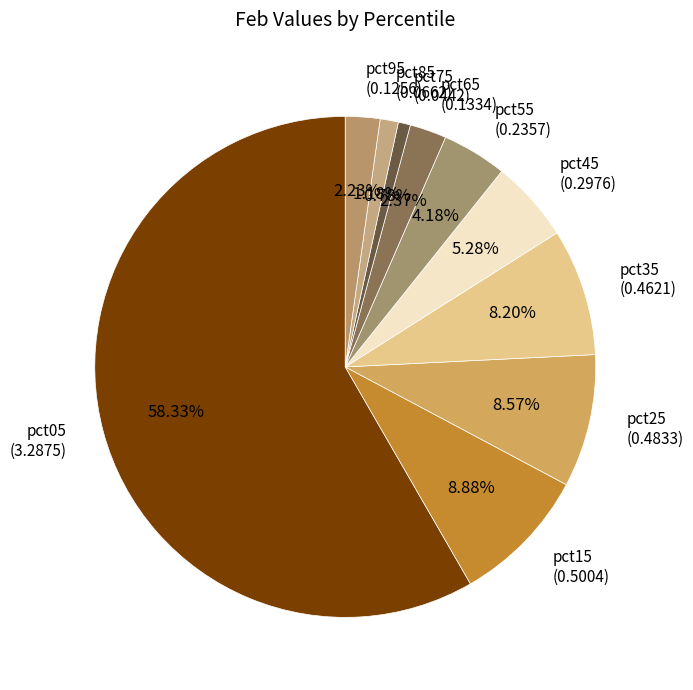

Which slice represents more than half of the pie?

pct05